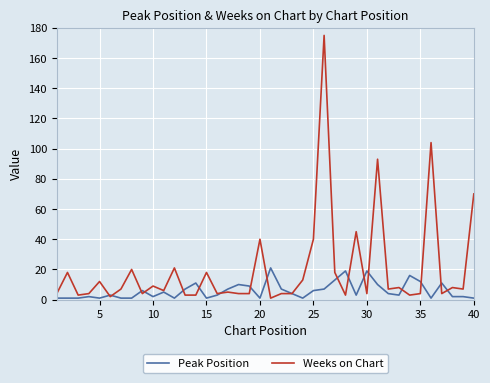

Which series has the widest spread of values?

Weeks on Chart